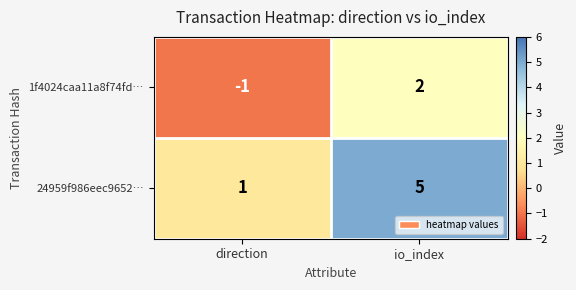

True or false: 24959f986eec9652… has a value of 2 at io_index.

False